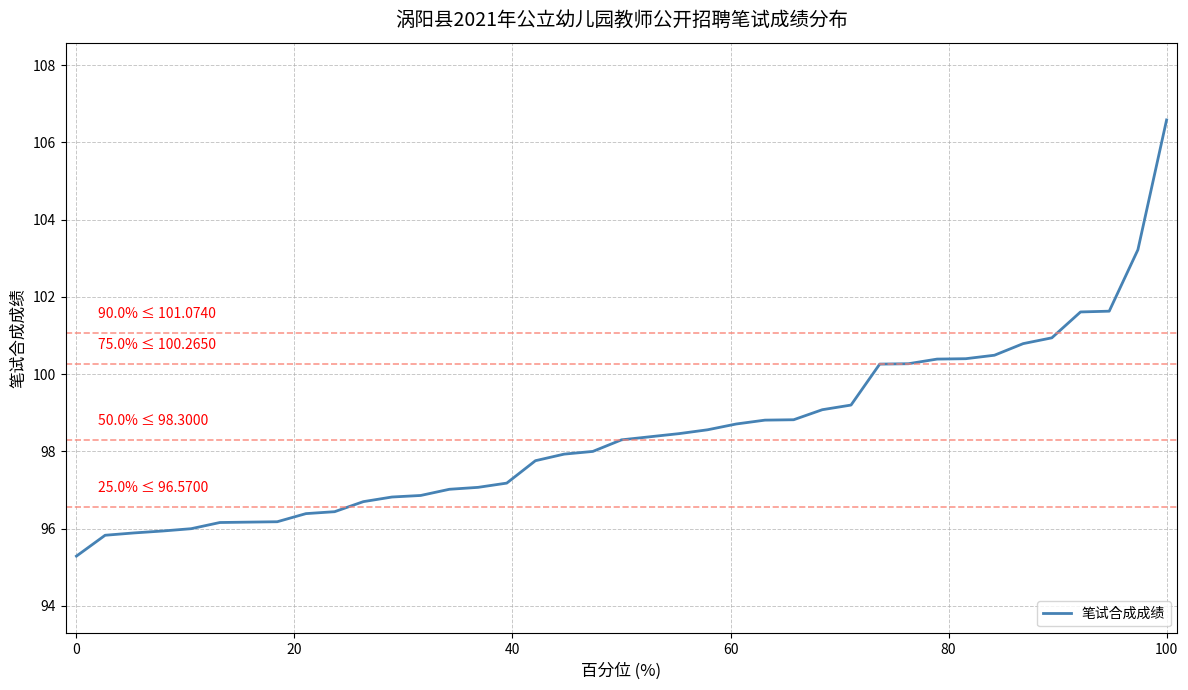

What is the difference between the maximum and minimum values?

11.3